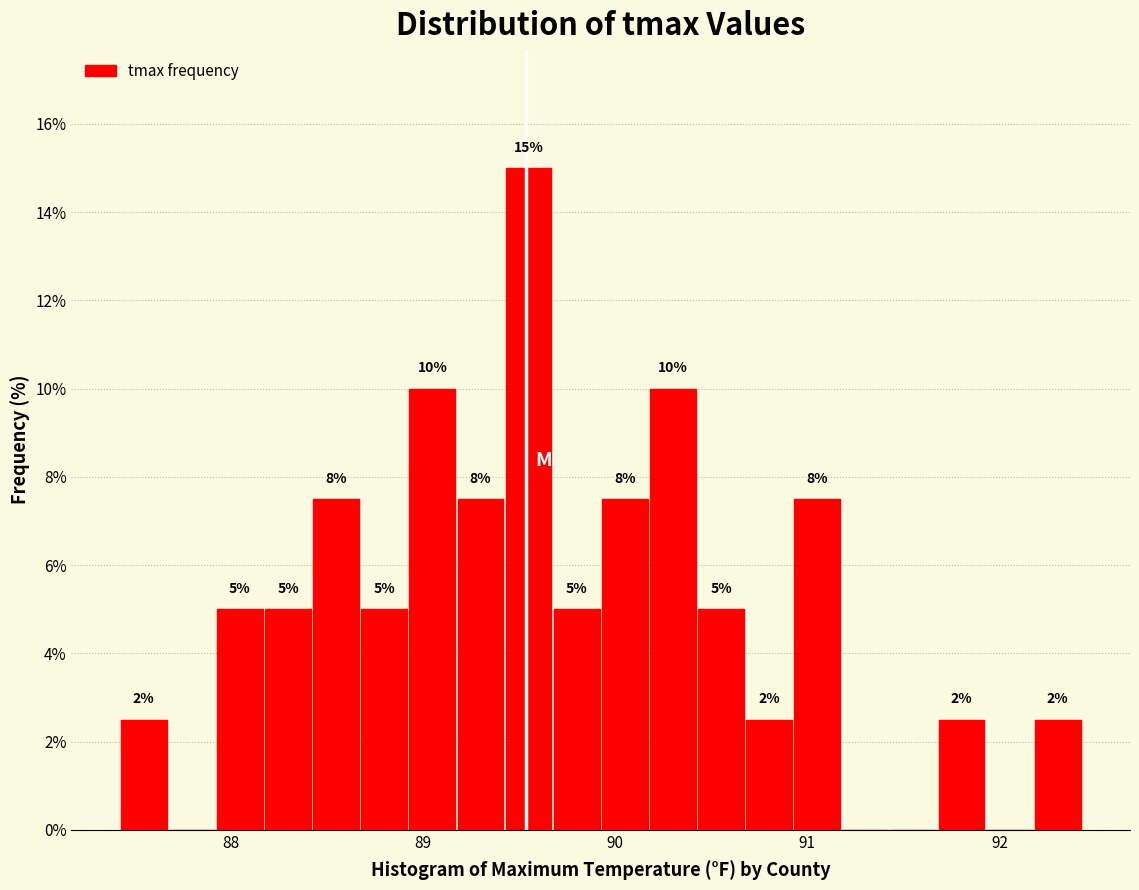

Around what value on the x-axis is the tallest bar? Give the approximate position of its centre, as read against the axis.

89.5